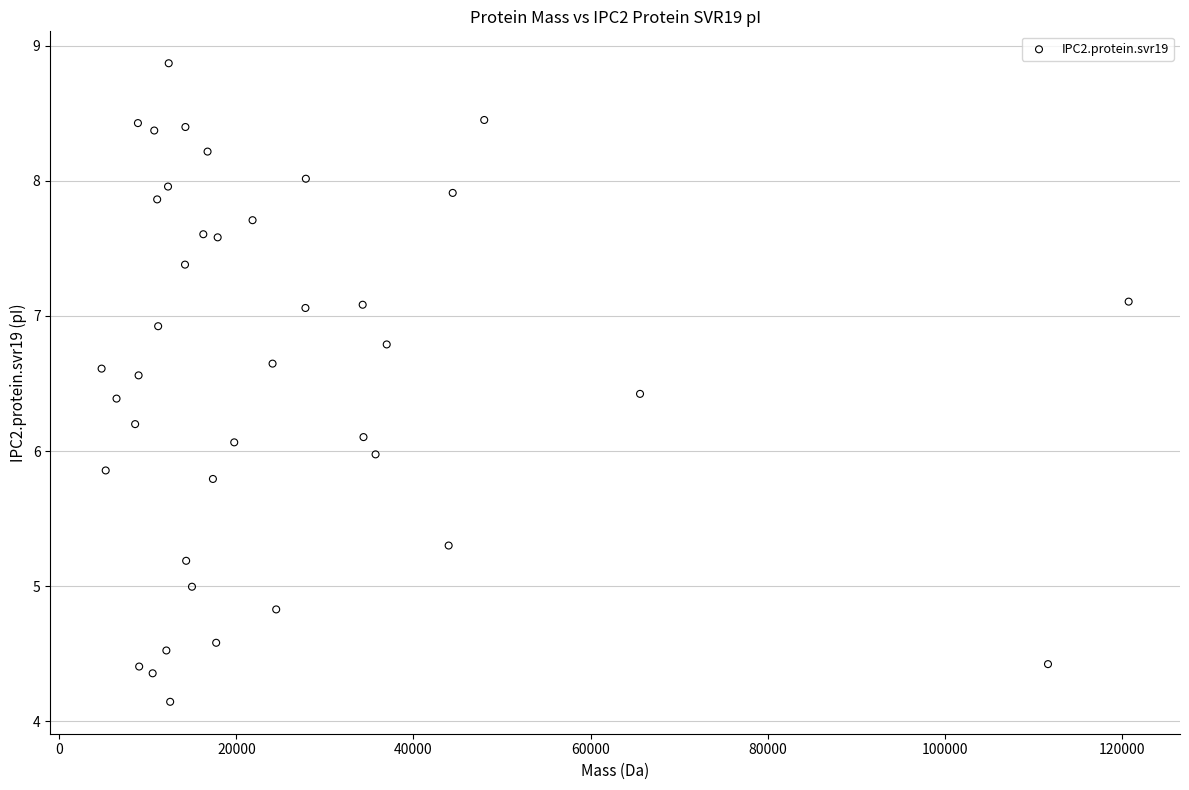

What is the range of X values (max minus min)?

115992.7